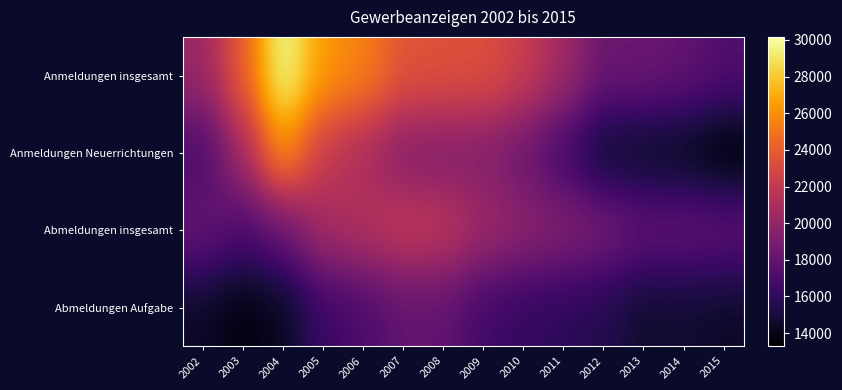

Reading left to right, transcribe all the data shown in this chart.

Anmeldungen insgesamt: 2002=20275	2003=24012	2004=30163	2005=26310	2006=25499	2007=23555	2008=23464	2009=23352	2010=22319	2011=20521	2012=18260	2013=18330	2014=18015	2015=17282
Anmeldungen Neuerrichtungen: 2002=16953	2003=20790	2004=26183	2005=22074	2006=20955	2007=19356	2008=19197	2009=19274	2010=18297	2011=16606	2012=14473	2013=14253	2014=14039	2015=13277
Abmeldungen insgesamt: 2002=18194	2003=17058	2004=18245	2005=20755	2006=21279	2007=22040	2008=21773	2009=20513	2010=19803	2011=19371	2012=18893	2013=18019	2014=18062	2015=17886
Abmeldungen Aufgabe: 2002=14448	2003=13659	2004=14258	2005=16406	2006=17037	2007=17958	2008=17916	2009=16666	2010=16130	2011=15863	2012=15514	2013=14610	2014=14733	2015=14492